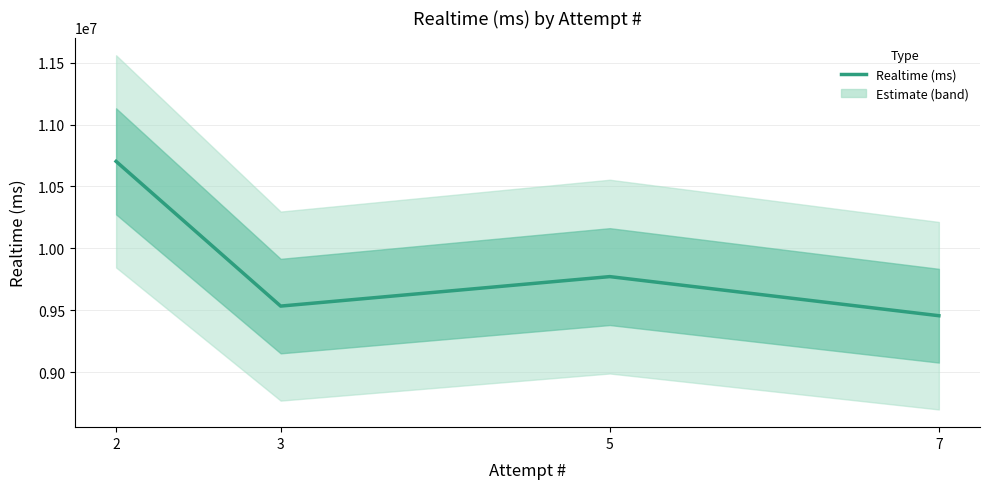

Approximately how many times larger is the value at 7 compared to 3?

1.0